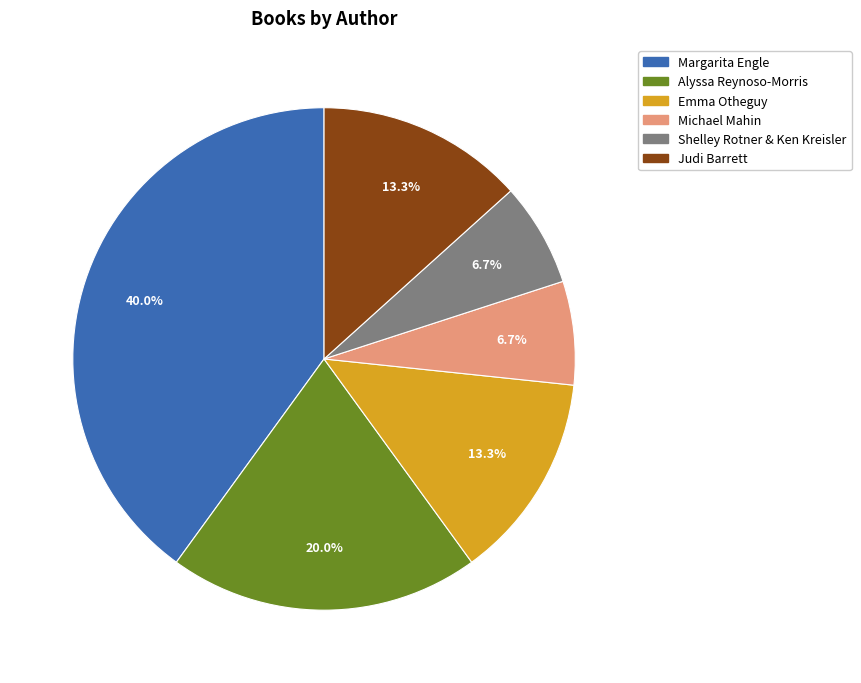

Between Michael Mahin and Judi Barrett, which is larger?

Judi Barrett